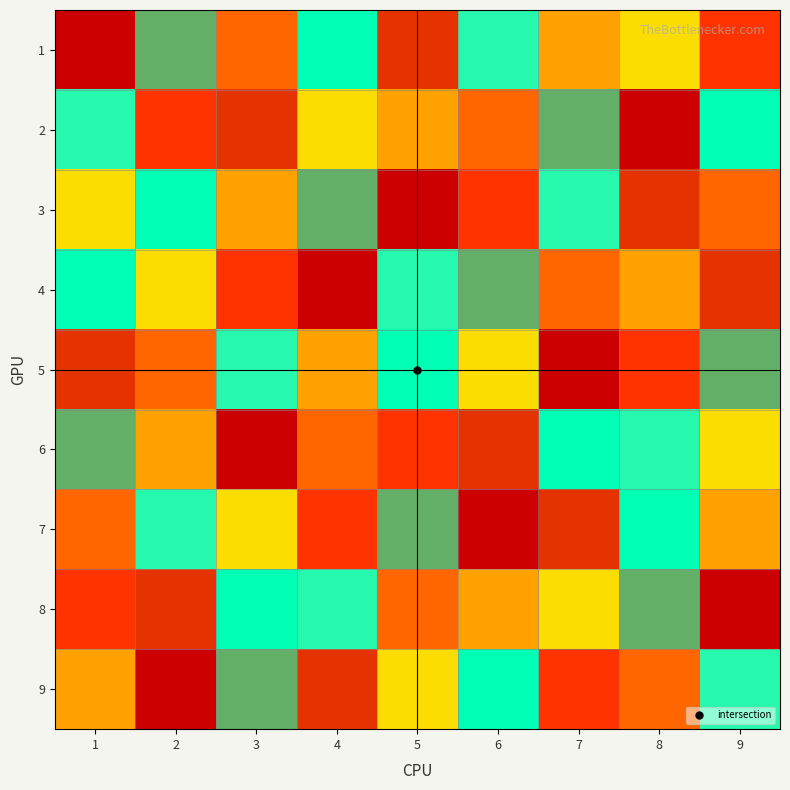

At which category is the sum across all series the highest?

1